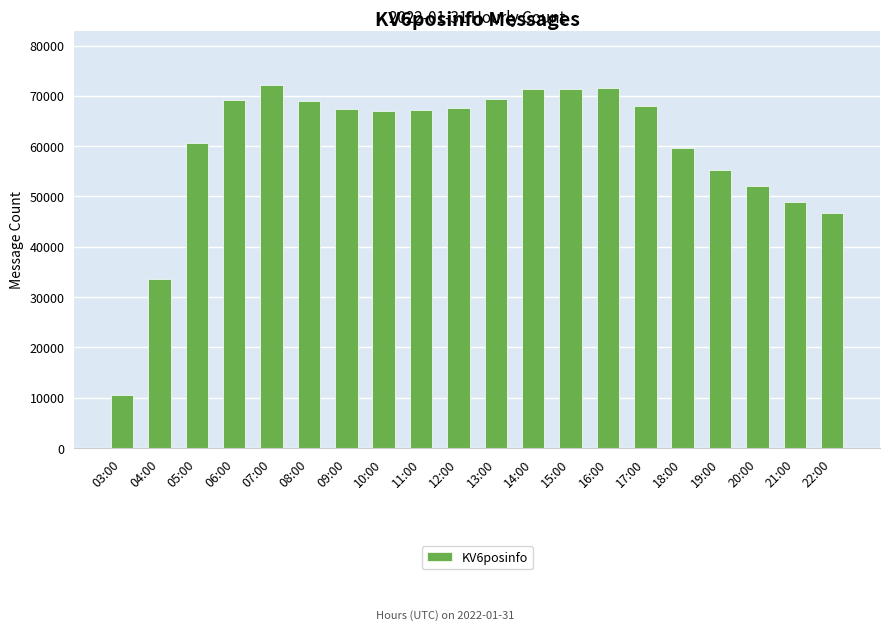

What position from the right is 11:00?

12